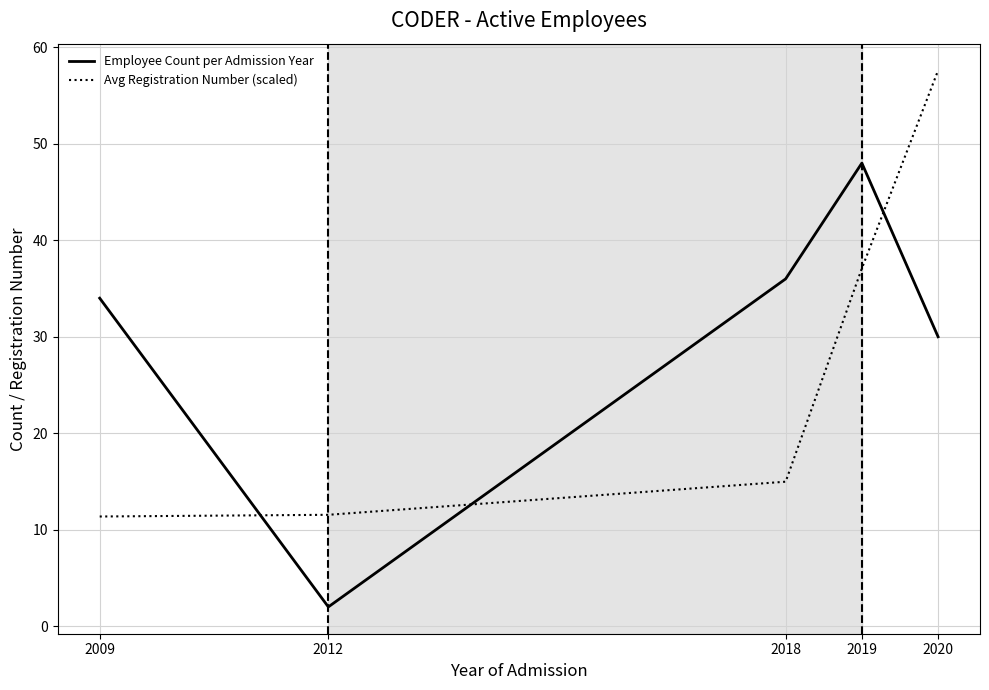

What is the sum of the Avg Registration Number (scaled) values at 2020 and 2019?

94.7